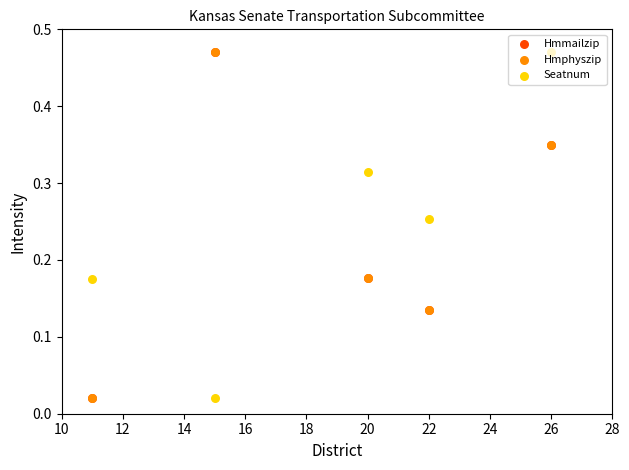

Which series contains the lowest Y value?

Hmmailzip